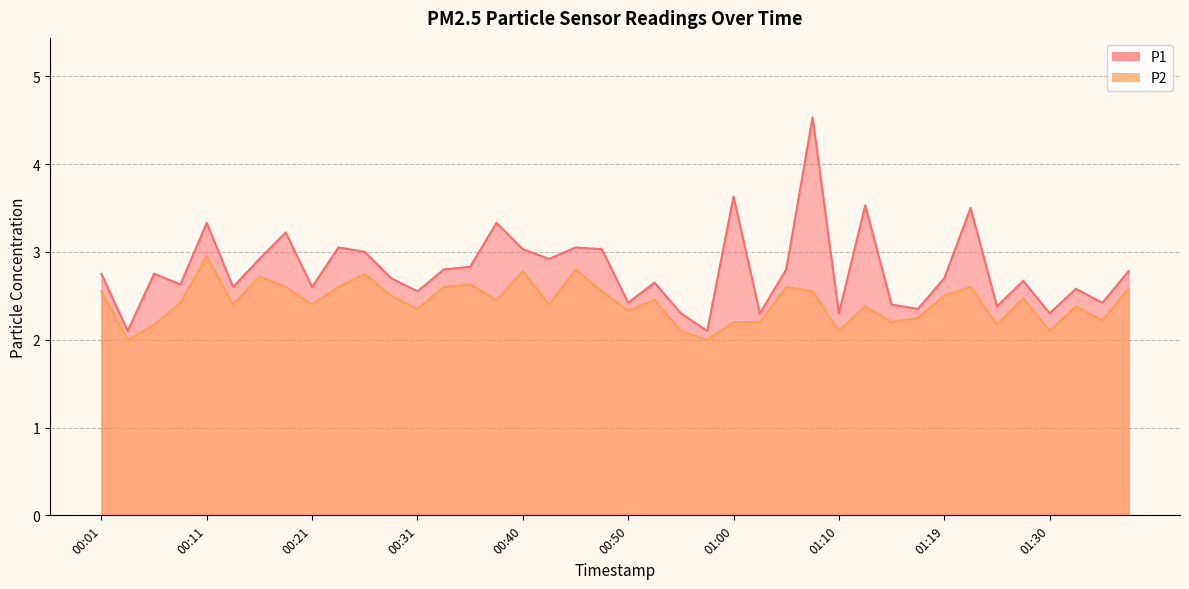

Reading right to left, transcribe all the data shown in this chart.

P1: 01:37=2.8	01:35=2.4	01:32=2.6	01:30=2.3	01:27=2.7	01:24=2.4	01:22=3.5	01:19=2.7	01:17=2.4	01:14=2.4	01:12=3.5	01:10=2.3	01:07=4.5	01:05=2.8	01:02=2.3	01:00=3.6	00:57=2.1	00:55=2.3	00:52=2.6	00:50=2.4	00:48=3.0	00:45=3.0	00:43=2.9	00:40=3.0	00:38=3.3	00:35=2.8	00:33=2.8	00:31=2.5	00:28=2.7	00:26=3.0	00:23=3.0	00:21=2.6	00:18=3.2	00:16=2.9	00:13=2.6	00:11=3.3	00:09=2.6	00:06=2.8	00:04=2.1	00:01=2.8
P2: 01:37=2.6	01:35=2.2	01:32=2.4	01:30=2.1	01:27=2.5	01:24=2.2	01:22=2.6	01:19=2.5	01:17=2.2	01:14=2.2	01:12=2.4	01:10=2.1	01:07=2.5	01:05=2.6	01:02=2.2	01:00=2.2	00:57=2.0	00:55=2.1	00:52=2.5	00:50=2.3	00:48=2.5	00:45=2.8	00:43=2.4	00:40=2.8	00:38=2.5	00:35=2.6	00:33=2.6	00:31=2.4	00:28=2.5	00:26=2.8	00:23=2.6	00:21=2.4	00:18=2.6	00:16=2.7	00:13=2.4	00:11=3.0	00:09=2.4	00:06=2.2	00:04=2.0	00:01=2.5